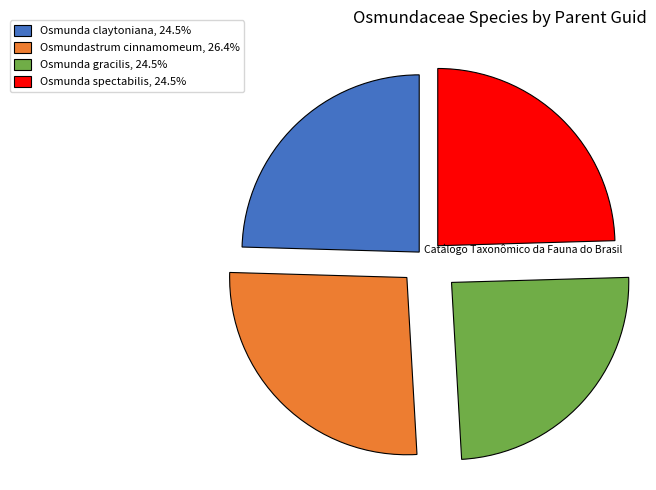

How many slices are in this pie chart?

4